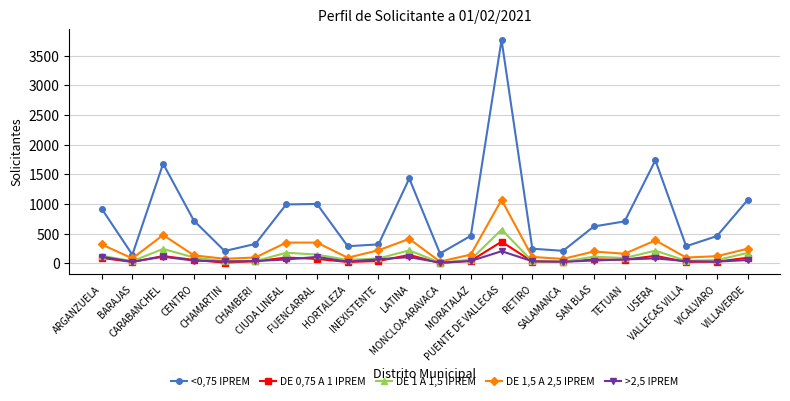

Where does the DE 1,5 A 2,5 IPREM series first go above 161?

ARGANZUELA